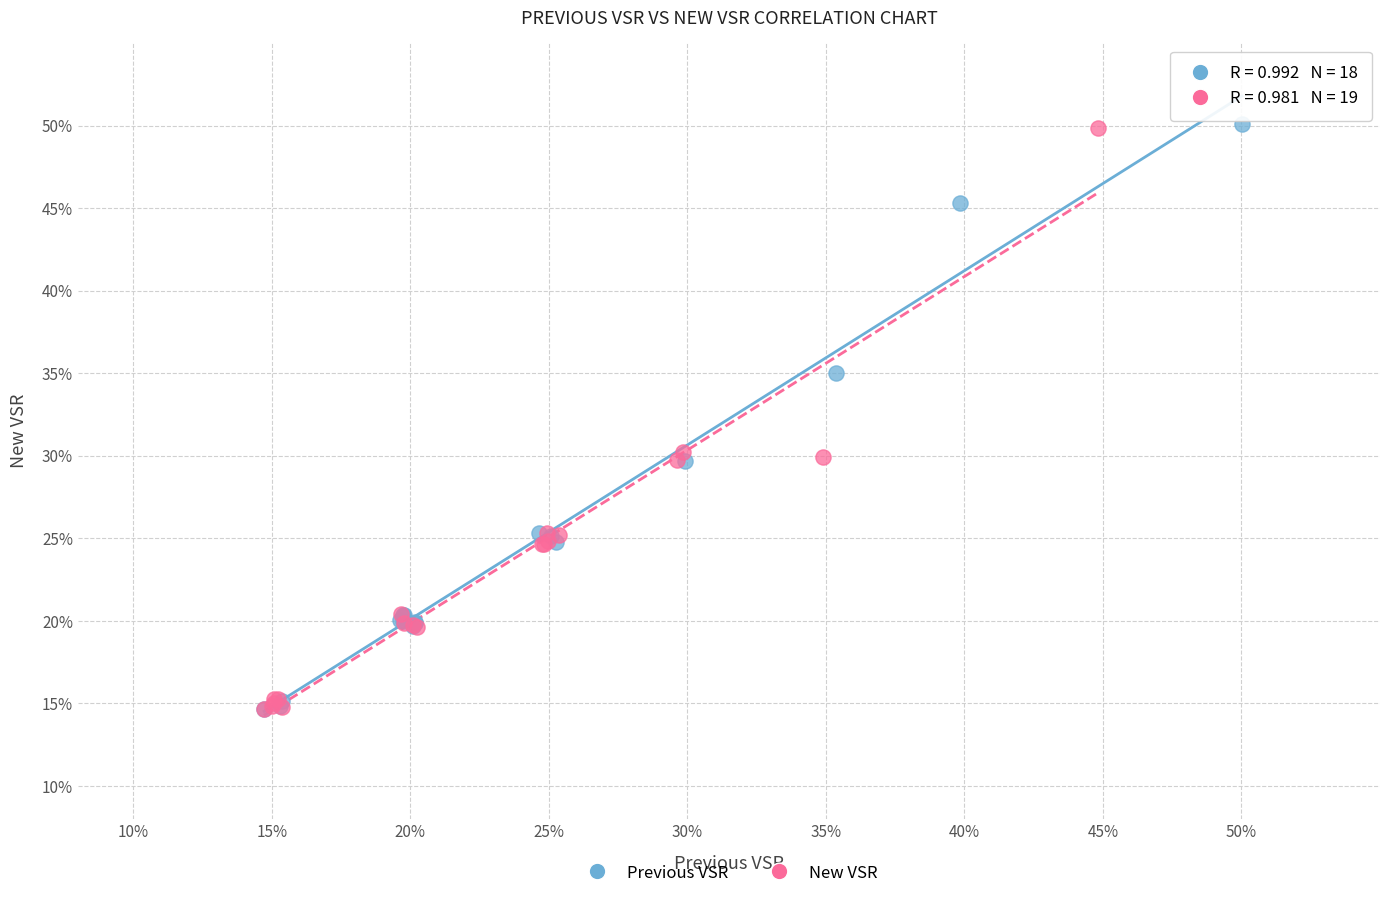

What are all the series names shown in the legend?

Previous VSR, New VSR